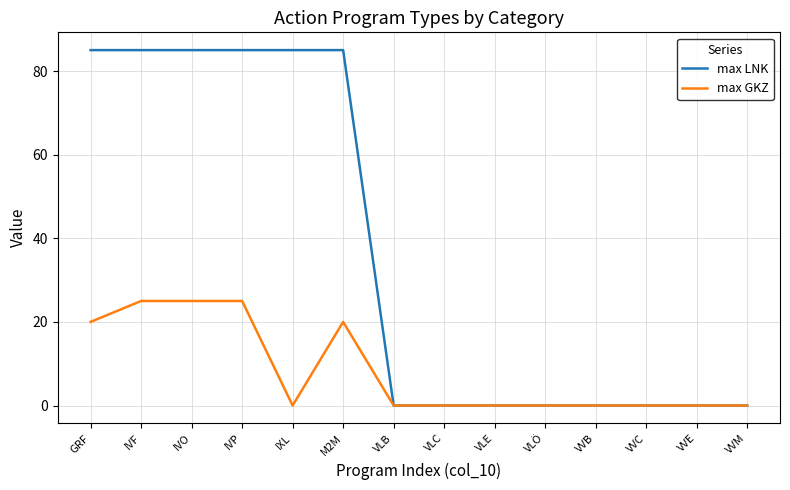

What position from the right is GRF?

14